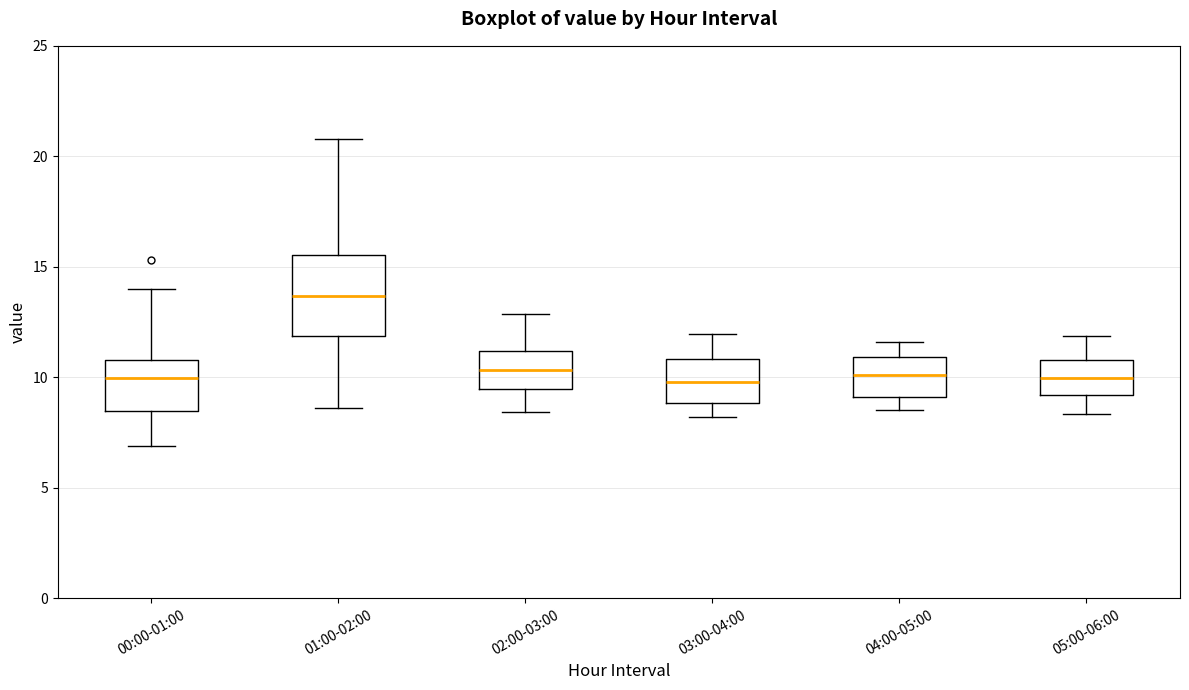

Reading left to right, read every box against the y-axis: the position of its median line, the range the box covers, and the ends of its whiskers. The values are not printed on the chart, so give them approximately, as read against the axis.

00:00-01:00: median 10.0, box 8.5 to 11.0, whiskers 7.0 to 14.0
01:00-02:00: median 13.5, box 12.0 to 15.5, whiskers 8.5 to 21.0
02:00-03:00: median 10.5, box 9.5 to 11.0, whiskers 8.5 to 13.0
03:00-04:00: median 10.0, box 9.0 to 11.0, whiskers 8.0 to 12.0
04:00-05:00: median 10.0, box 9.0 to 11.0, whiskers 8.5 to 11.5
05:00-06:00: median 10.0, box 9.0 to 11.0, whiskers 8.5 to 12.0